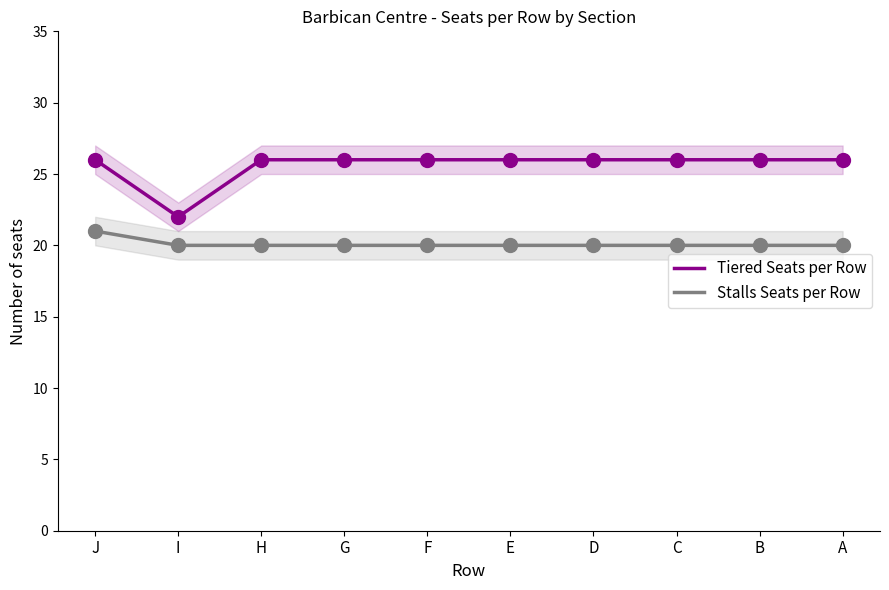

Which series has the widest spread of Y values?

Tiered Seats per Row